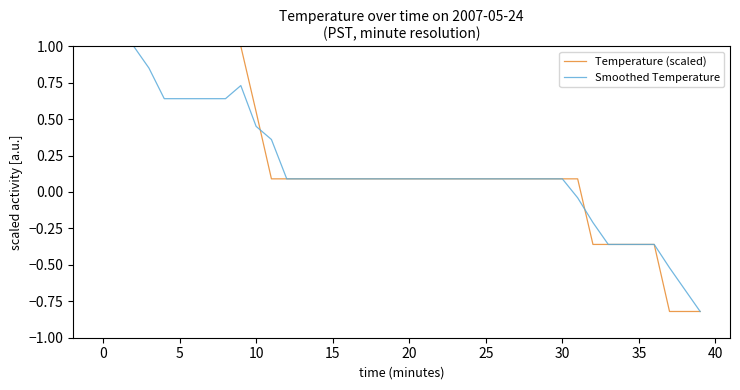

What is the greatest value displayed?

1.0